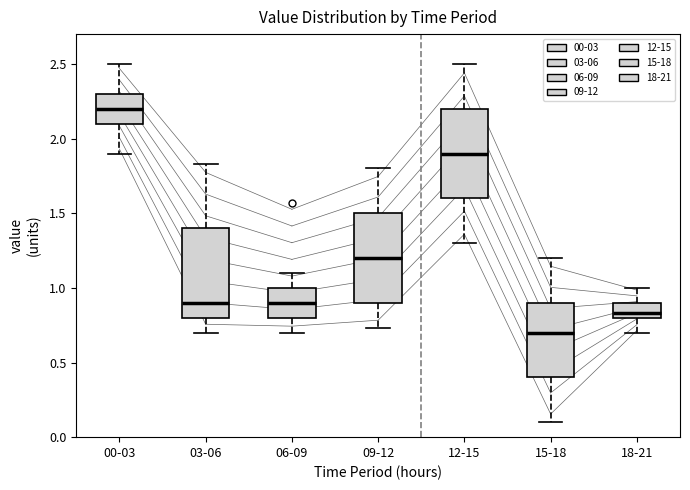

Reading left to right, transcribe this box plot: for each box, give where its median line is, the range the box spans, and where its two whiskers end, as read against the y-axis. The values are not printed on the chart, so give them approximately, as read against the axis.

00-03: median 2.20, box 2.10 to 2.30, whiskers 1.90 to 2.50
03-06: median 0.90, box 0.80 to 1.40, whiskers 0.70 to 1.85
06-09: median 0.90, box 0.80 to 1.00, whiskers 0.70 to 1.10
09-12: median 1.20, box 0.90 to 1.50, whiskers 0.75 to 1.80
12-15: median 1.90, box 1.60 to 2.20, whiskers 1.30 to 2.50
15-18: median 0.70, box 0.40 to 0.90, whiskers 0.10 to 1.20
18-21: median 0.85, box 0.80 to 0.90, whiskers 0.70 to 1.00